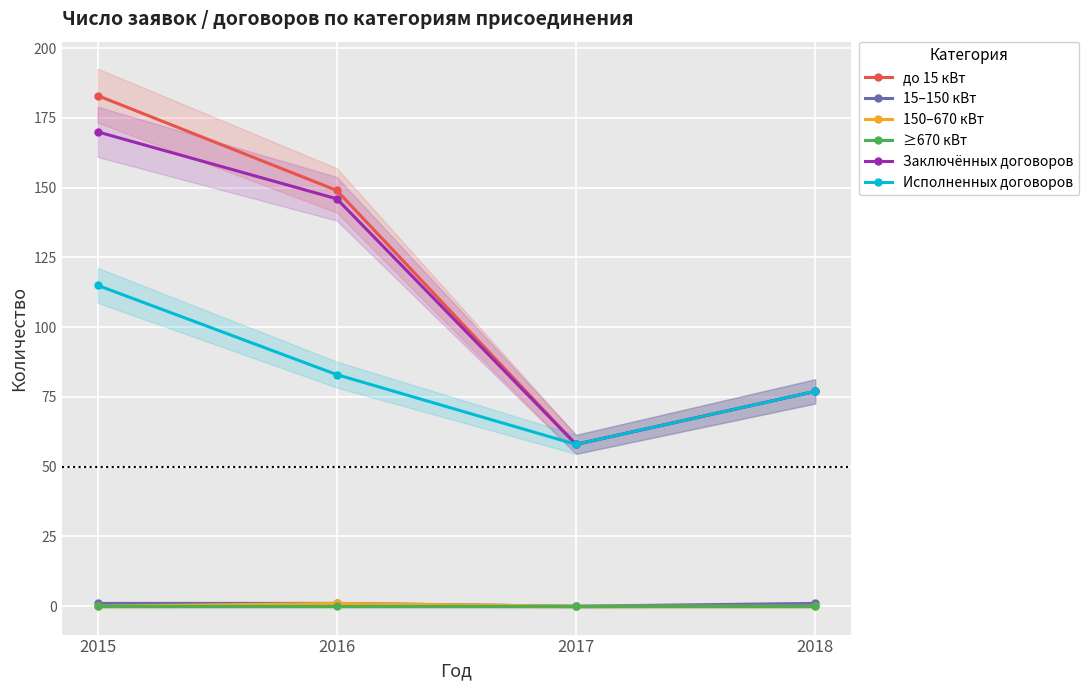

The value of 150–670 кВт at 2017 is 1. True or false?

False